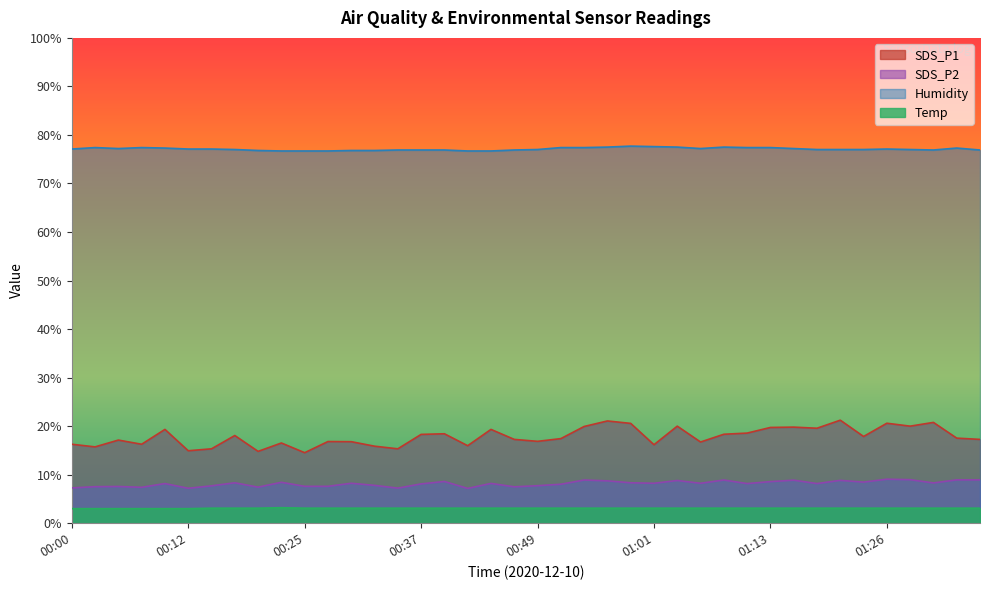

Which series changed the most between 00:20 and 01:21?

SDS_P1